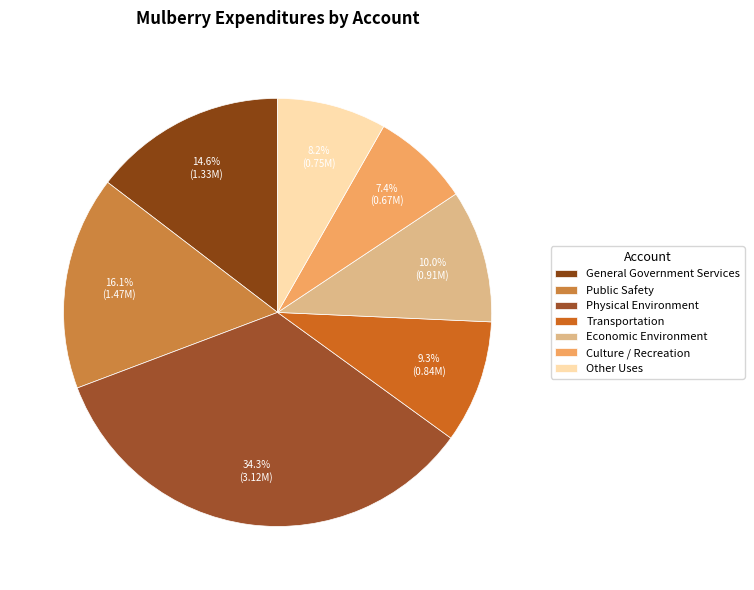

What is the change in value from Public Safety to Culture / Recreation?

-793352